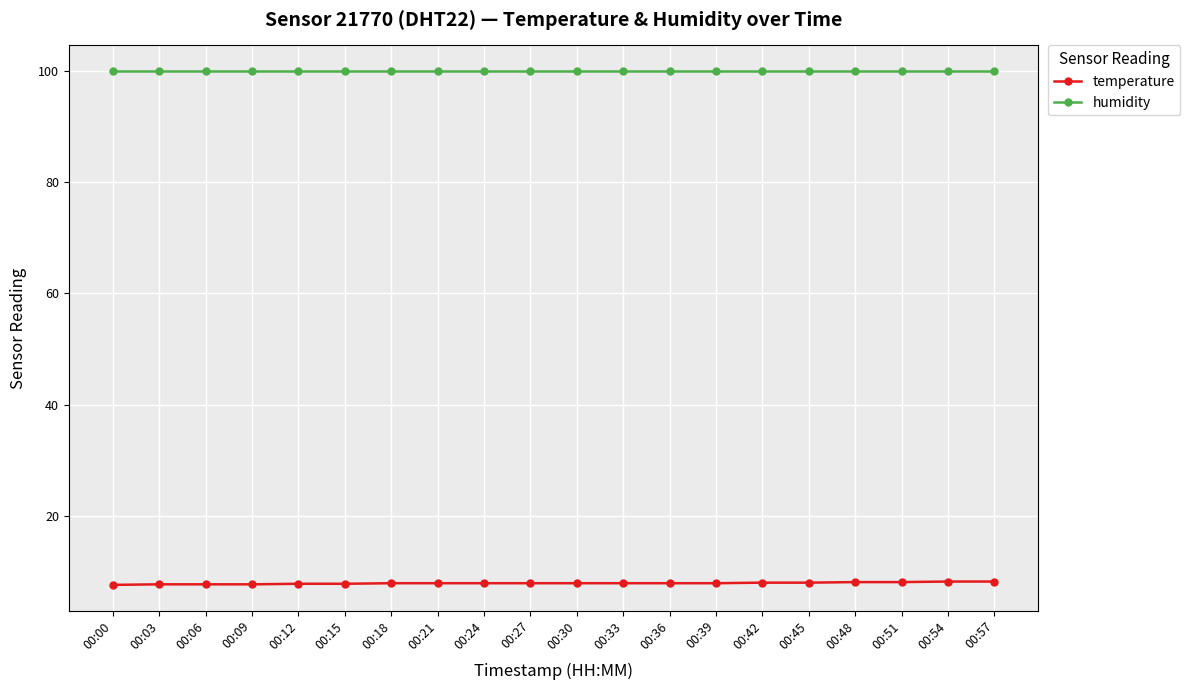

What is the sum of the humidity values at 00:39 and 00:18?

199.8